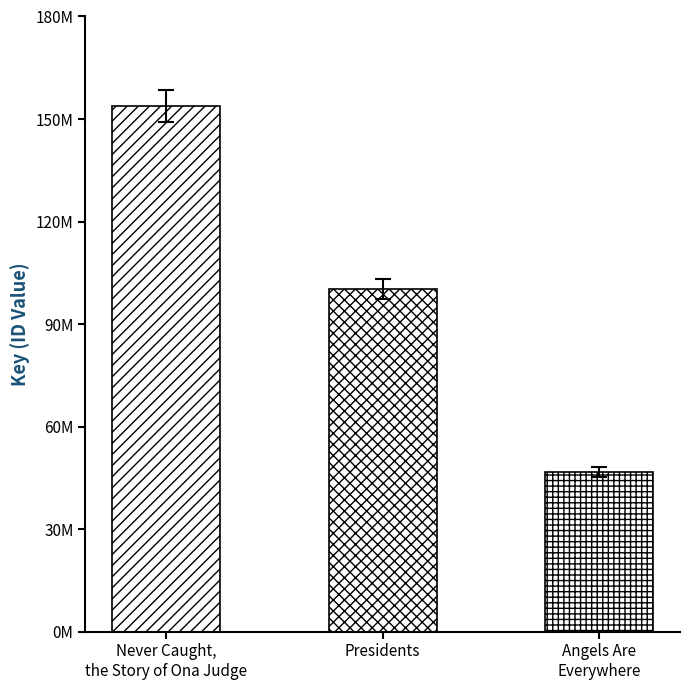

The chart shows a value of 100285211 at Presidents. True or false?

True